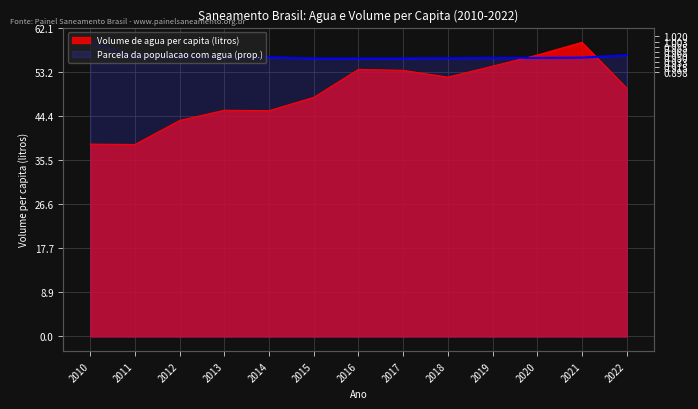

What is the minimum value for Volume de agua per capita (litros)?

38.6